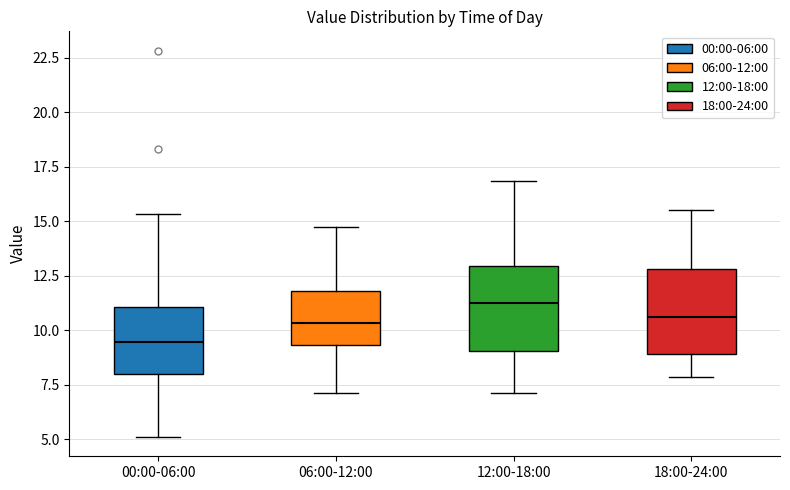

Reading left to right, transcribe this box plot: for each box, give where its median line is, the range the box spans, and where its two whiskers end, as read against the y-axis. The values are not printed on the chart, so give them approximately, as read against the axis.

00:00-06:00: median 9.5, box 8.0 to 11.0, whiskers 5.0 to 15.5
06:00-12:00: median 10.5, box 9.5 to 12.0, whiskers 7.0 to 14.5
12:00-18:00: median 11.5, box 9.0 to 13.0, whiskers 7.0 to 17.0
18:00-24:00: median 10.5, box 9.0 to 13.0, whiskers 8.0 to 15.5